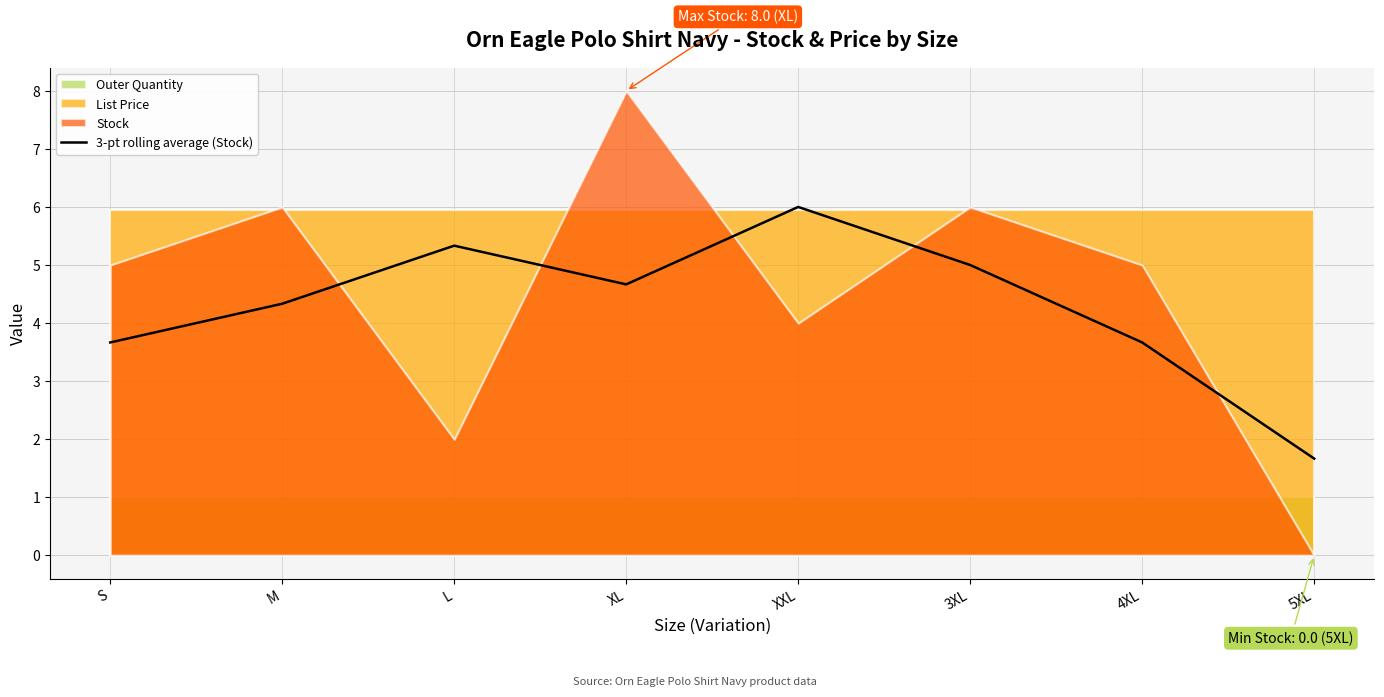

What position from the left is 5XL?

8